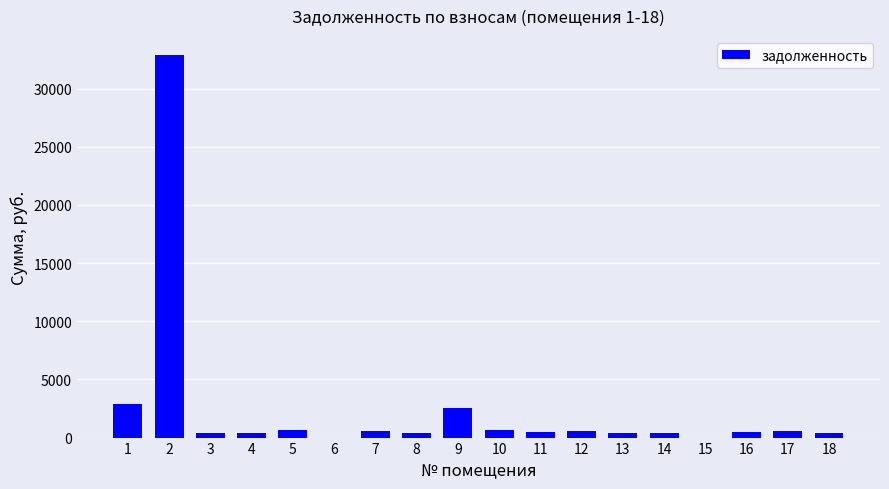

How many data points are above 512?

9